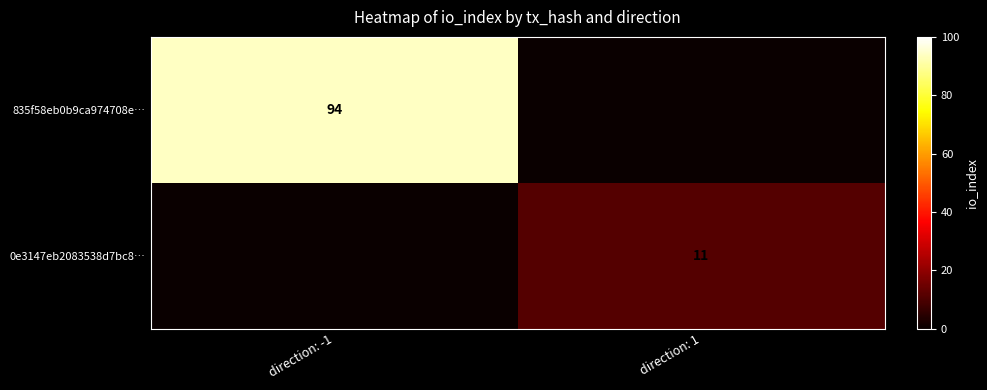

Which category has the highest value in the 835f58eb0b9ca974708e… series?

direction: -1